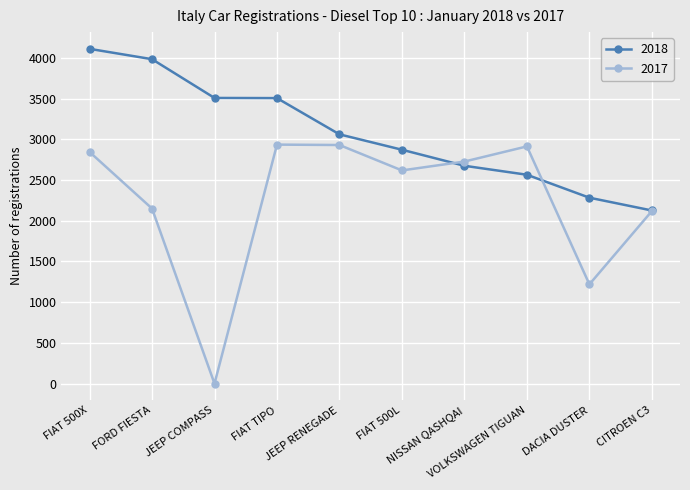

What is the difference between the 2018 values at FIAT 500L and JEEP COMPASS?

636